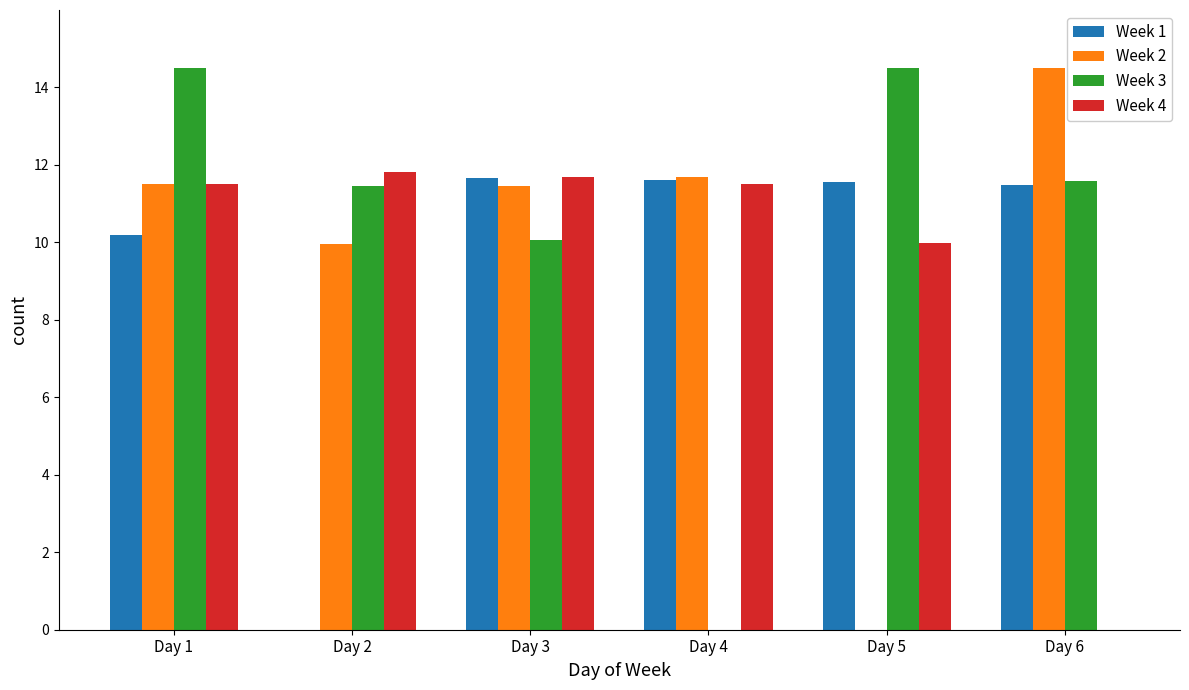

What is the sum of the Week 3 values at Day 3 and Day 1?

24.6